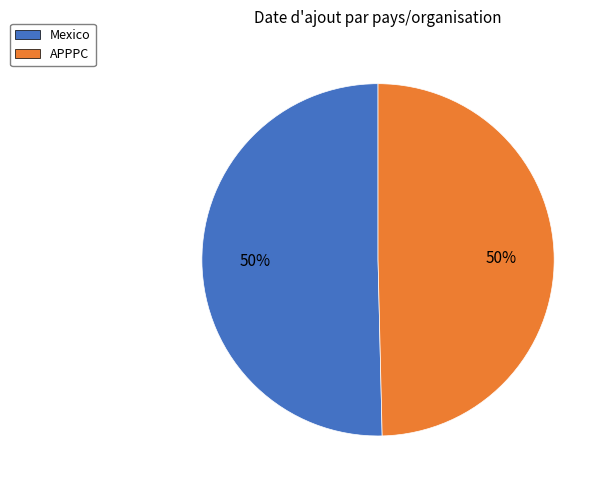

True or false: Mexico accounts for 60% of the total.

False